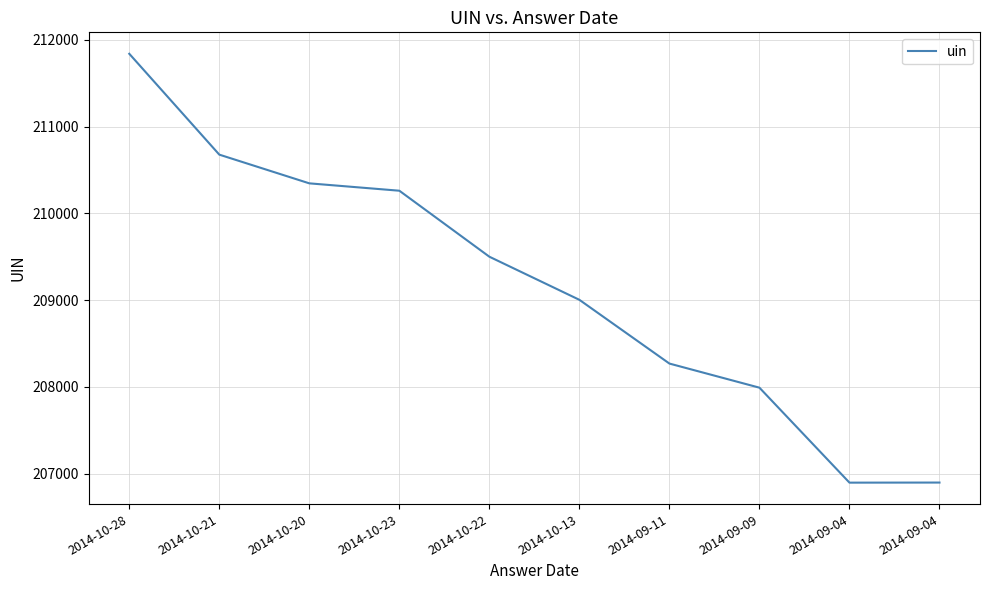

Is this an area chart (filled region under the line)?

No